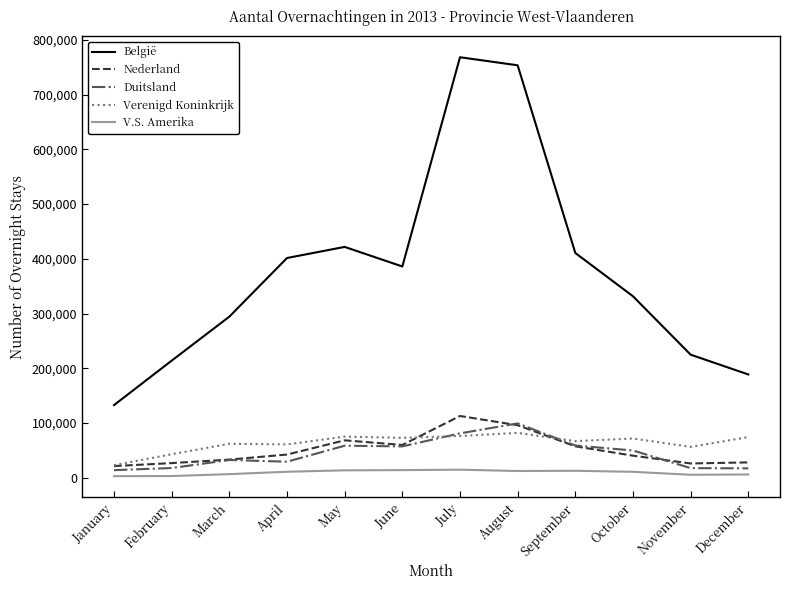

Which series has the largest total across all categories?

België